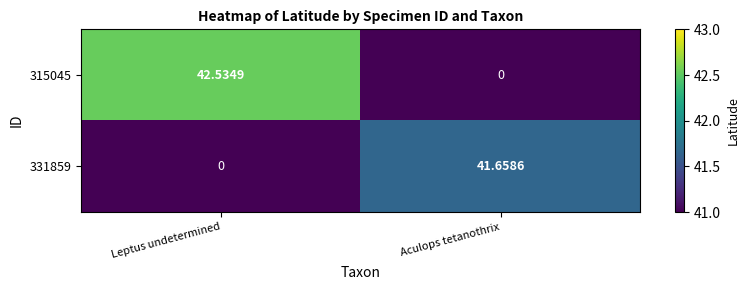

How many distinct data groups are displayed?

2